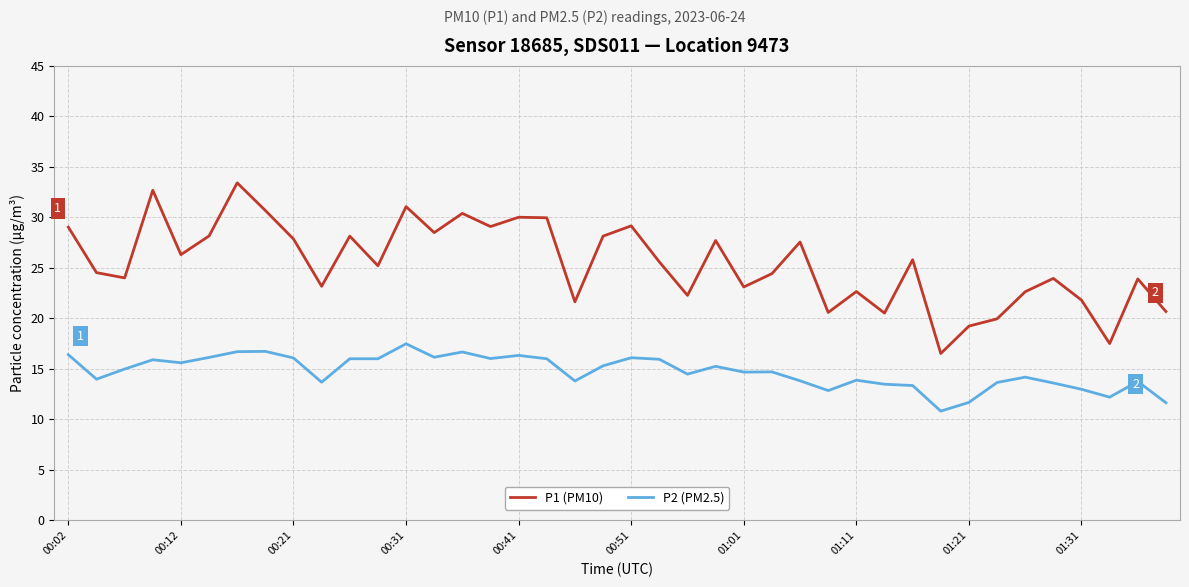

What is the maximum value shown in the chart?

33.4